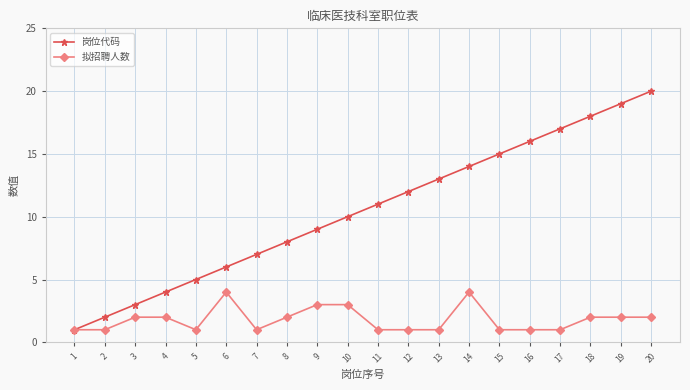

True or false: 拟招聘人数 has a value of 0 at 16.

False